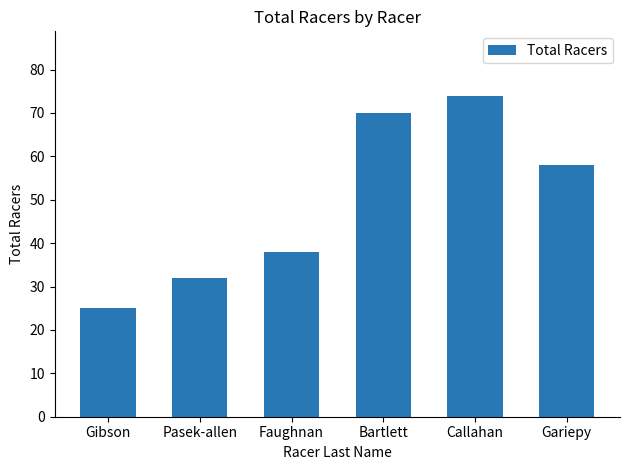

True or false: the data shows 58 at Gariepy.

True